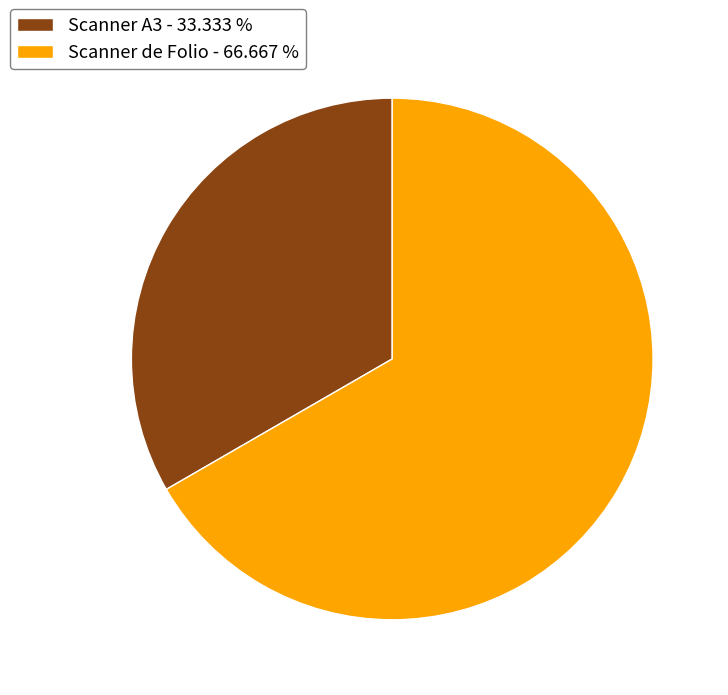

What is the smallest slice in the pie chart?

Scanner A3